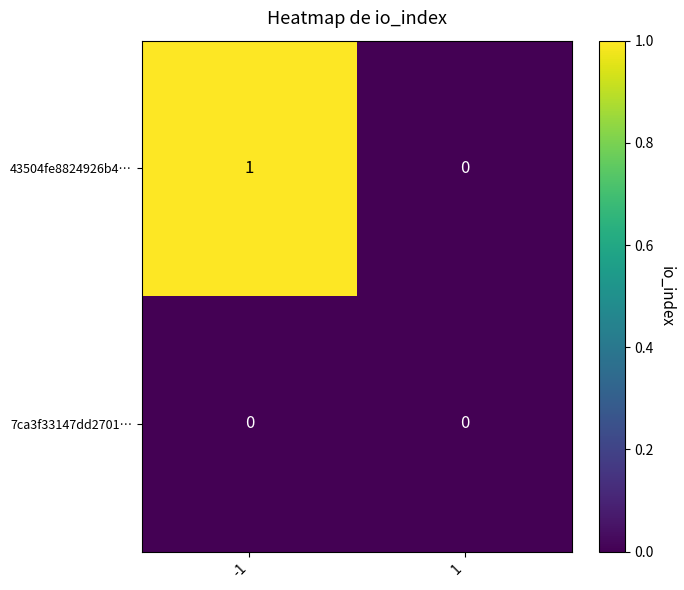

Is the value of 43504fe8824926b4… at -1 greater than the value of 7ca3f33147dd2701… at -1?

Yes